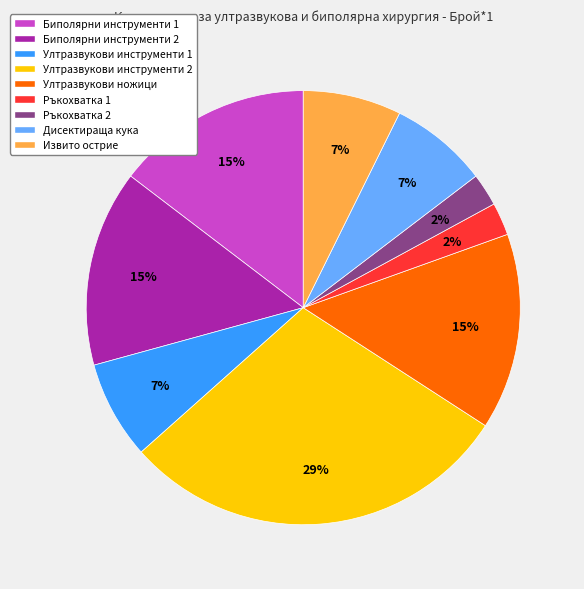

Is there a majority slice in this chart?

No